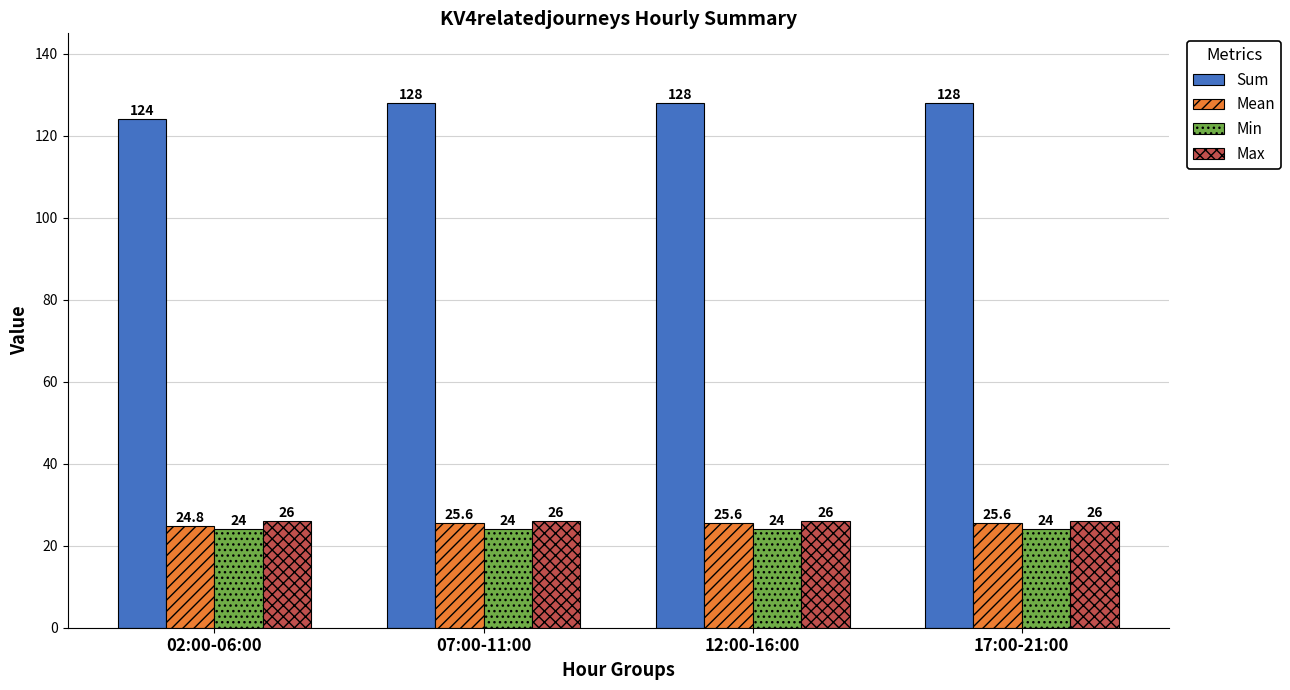

Between 02:00-06:00 and 12:00-16:00, which series saw the biggest shift?

Sum